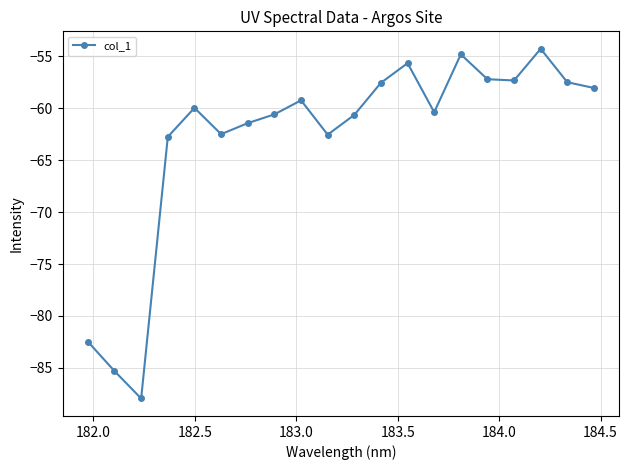

Does the chart have visible grid lines?

Yes